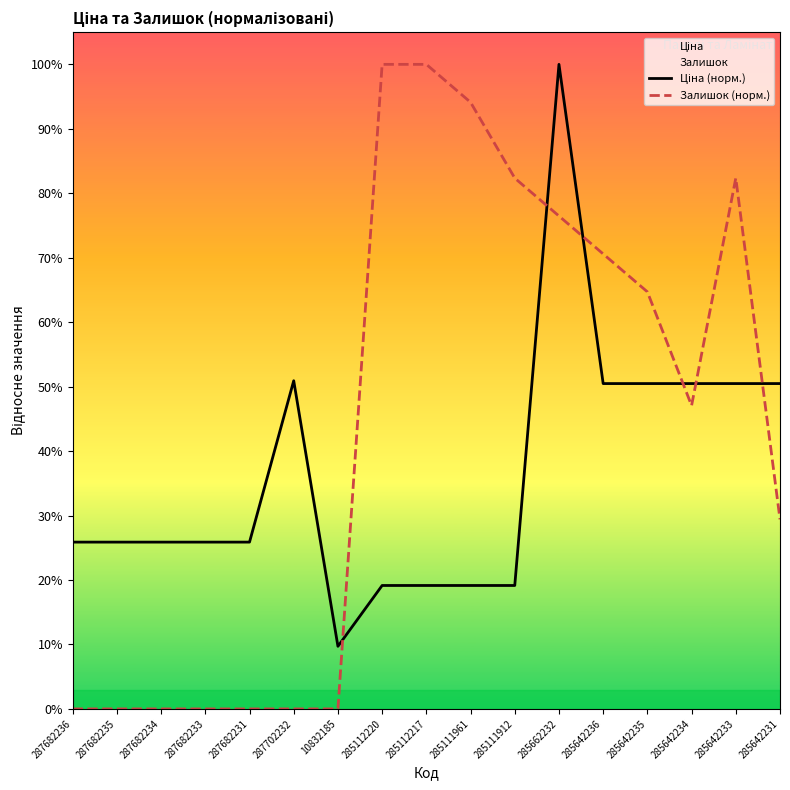

What is the sum of all Залишок (норм.) values?

7.5